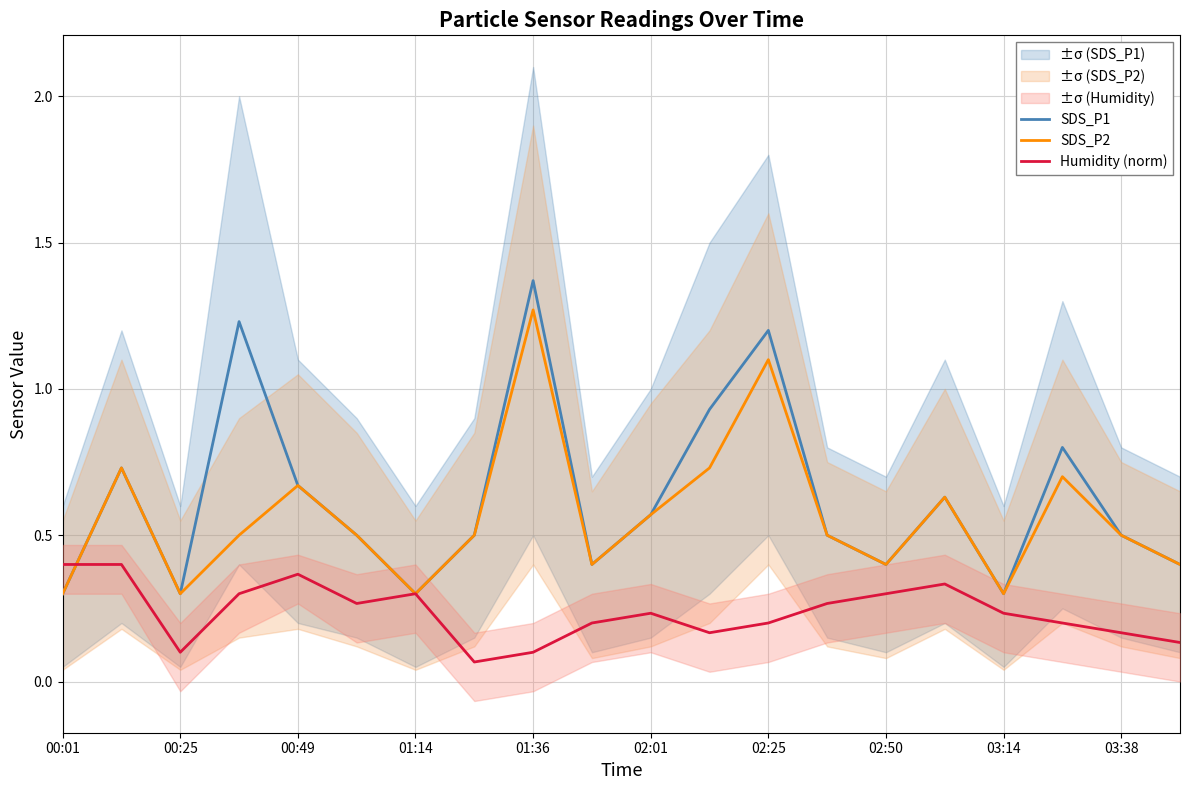

True or false: SDS_P2 has a value of 0.4 at 03:14.

False